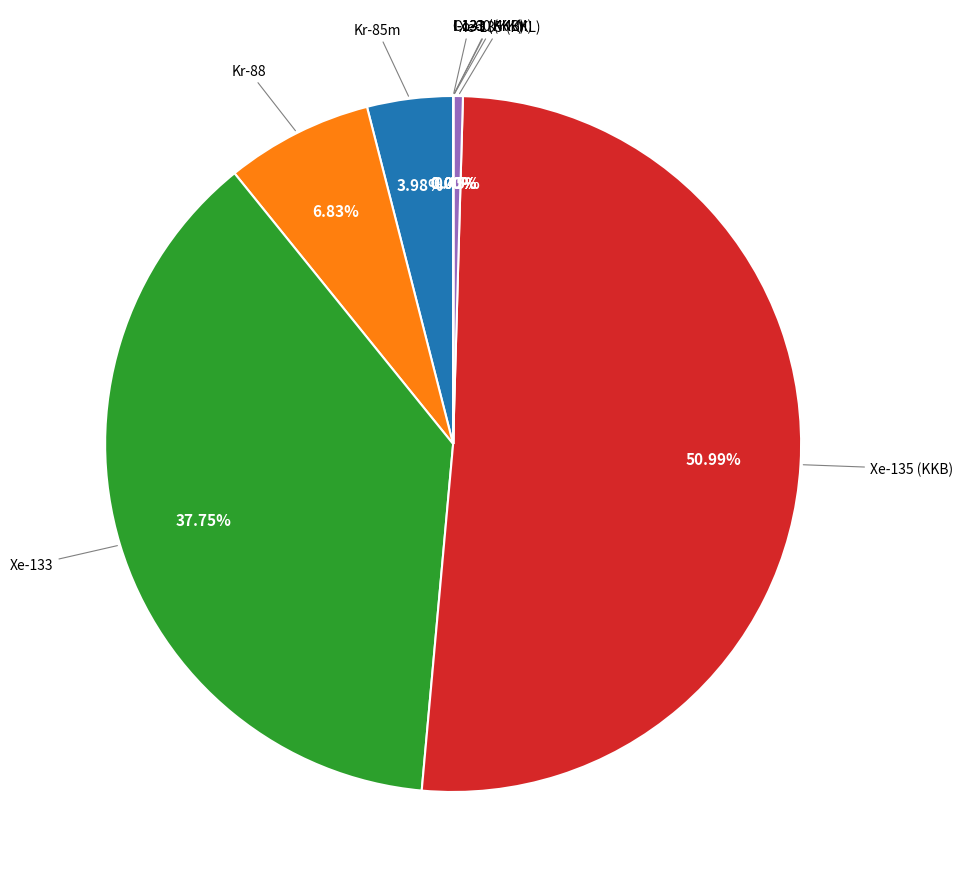

Count the number of slices in the pie.

9